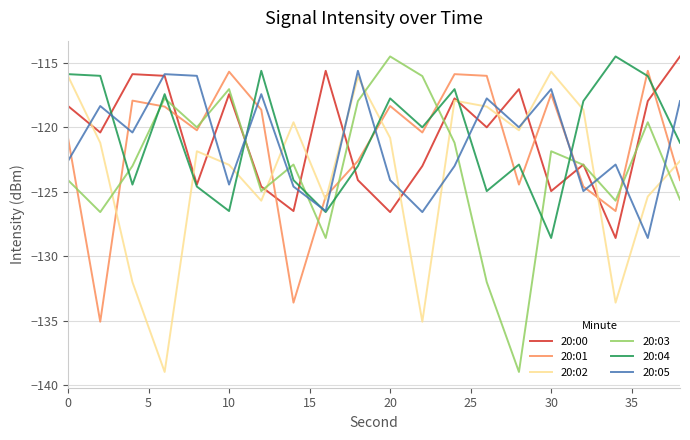

True or false: 20:01 and 20:02 intersect in this chart.

True